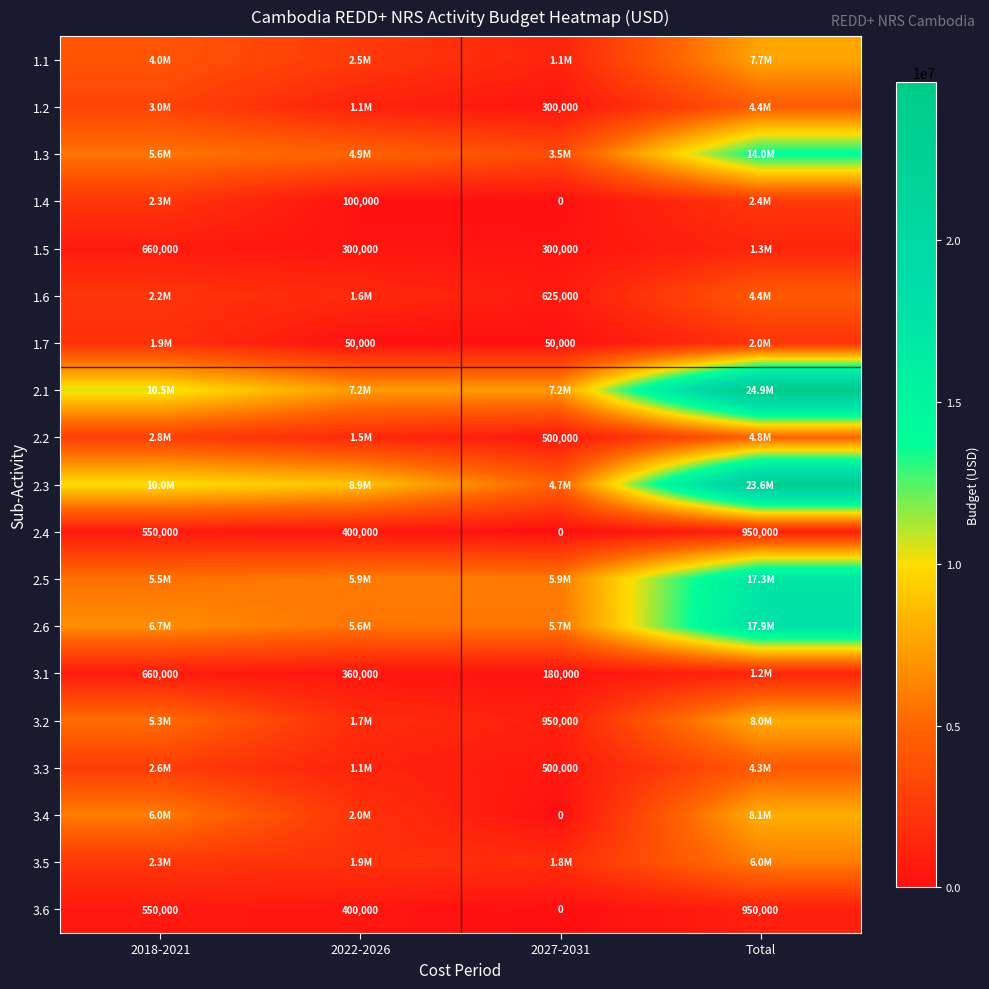

The value of 3.1 at 2027-2031 is 180000. True or false?

True